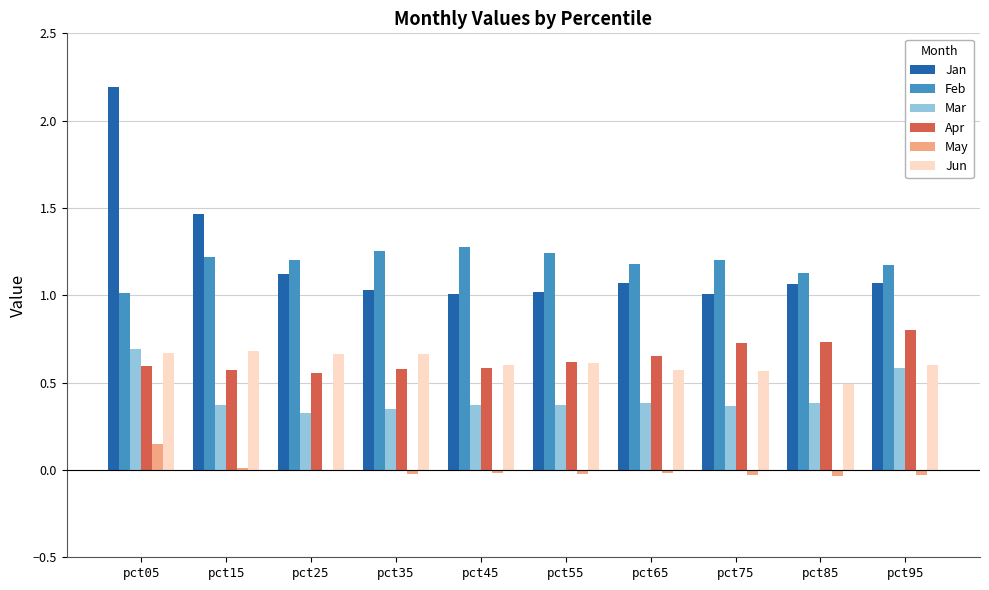

How many groups of bars are there?

10